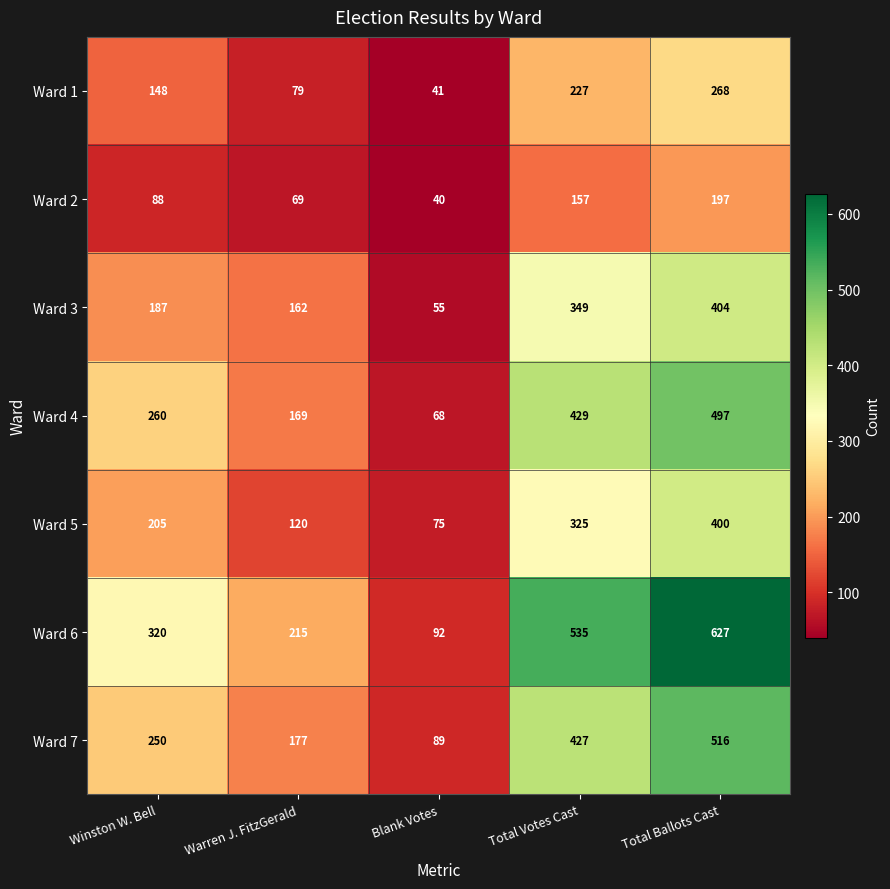

What is the smallest value displayed?

40